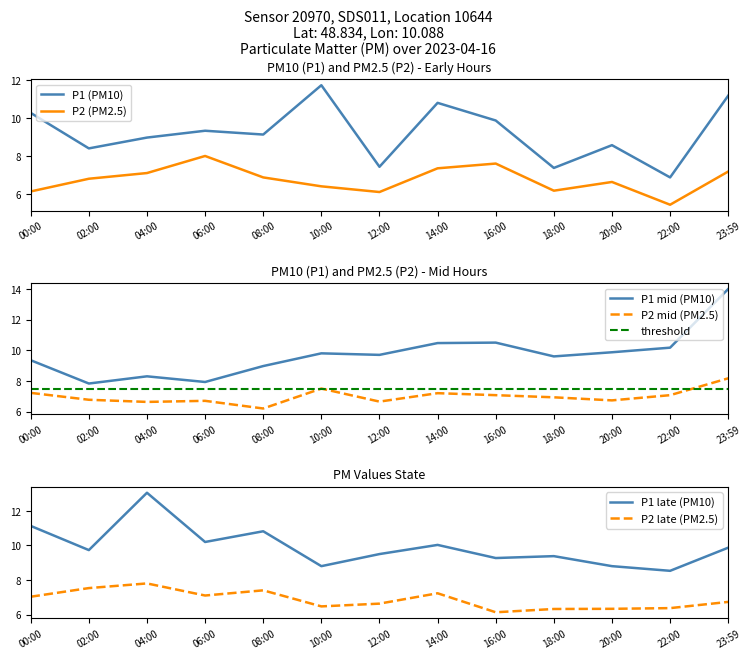

Which has a higher value, 12:00 or 04:00?

04:00